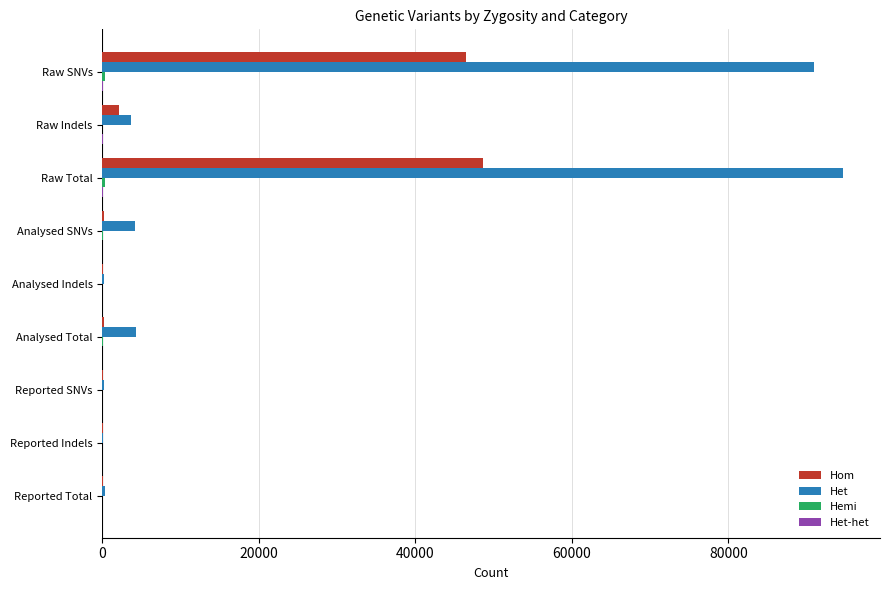

Between Raw Total and Reported SNVs, which series saw the biggest shift?

Het